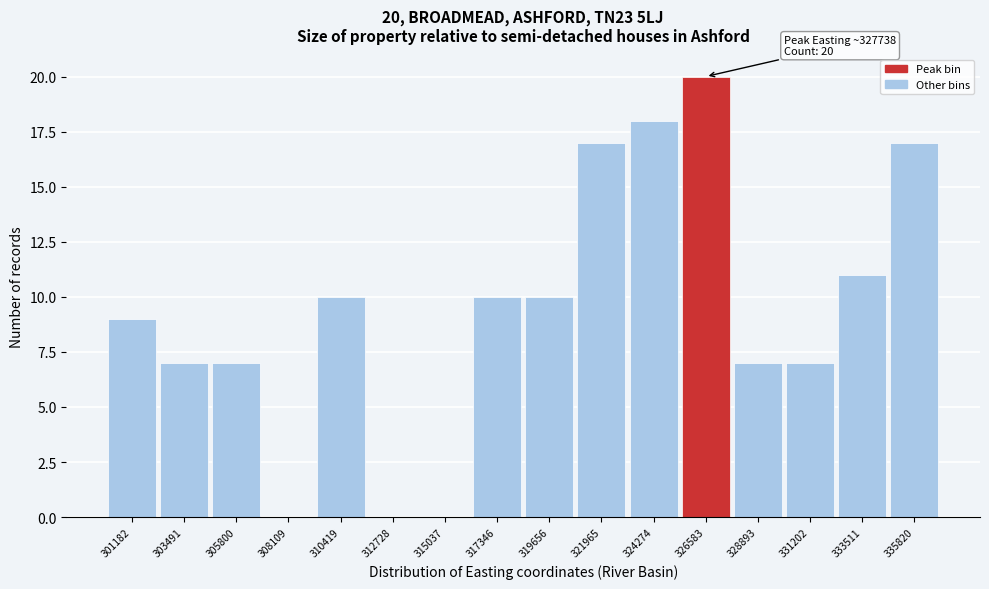

Reading left to right, transcribe all the data shown in this chart.

301182=9	303491=7	305800=7	308109=0	310419=10	312728=0	315037=0	317346=10	319656=10	321965=17	324274=18	326583=20	328893=7	331202=7	333511=11	335820=17